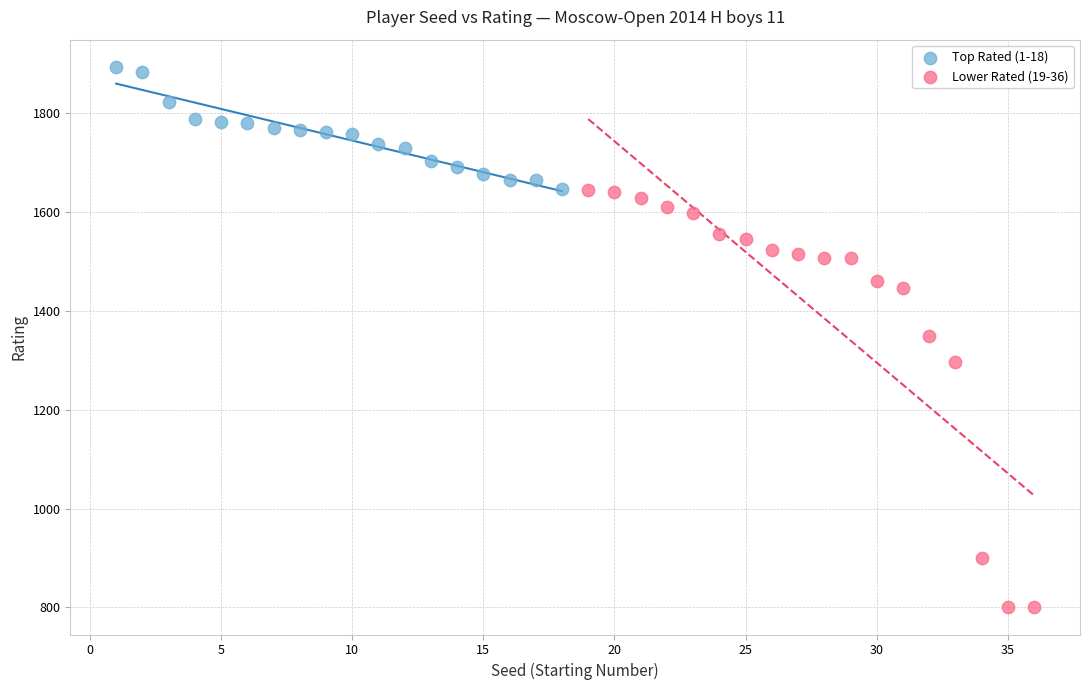

Which series contains the lowest Y value?

Lower Rated (19-36)